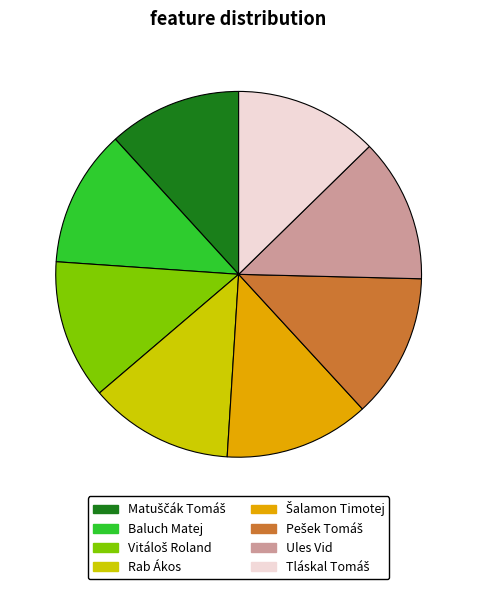

Count the number of slices in the pie.

8